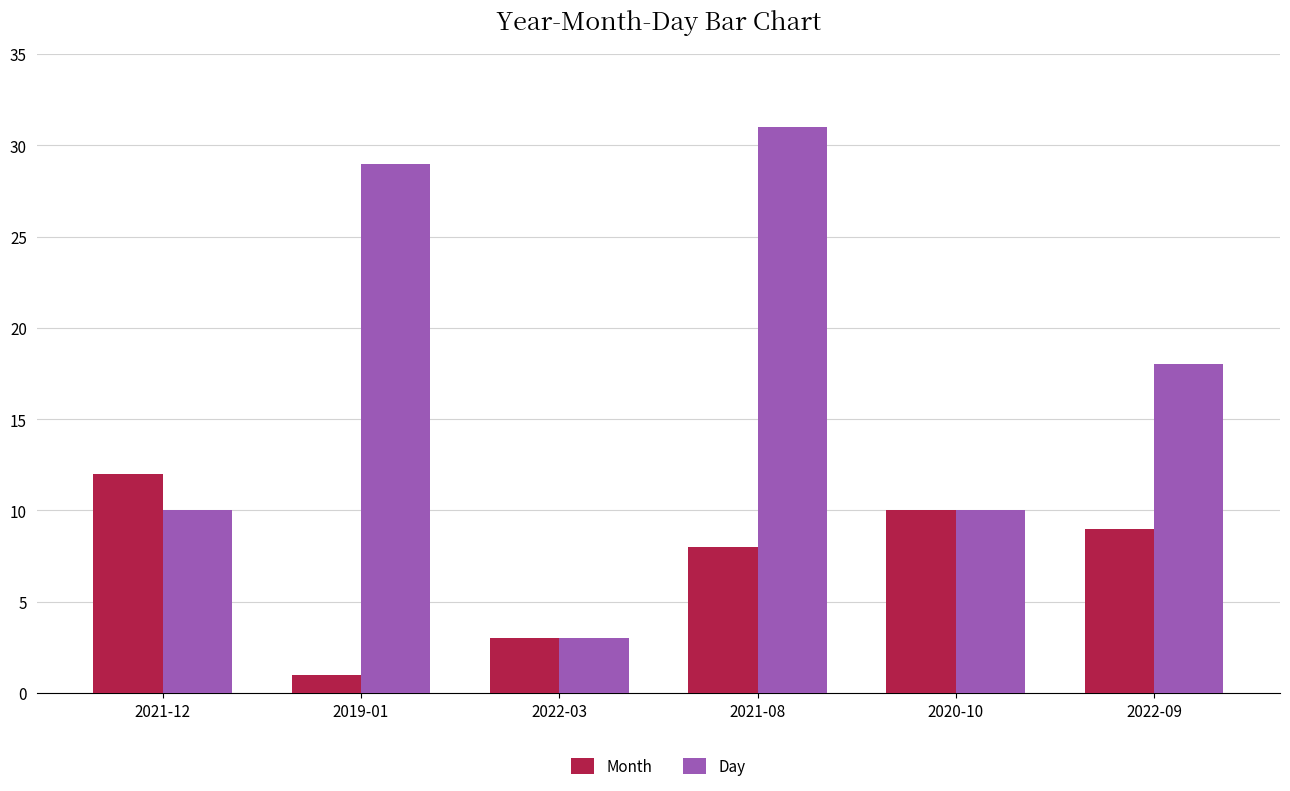

What is the maximum value shown in the chart?

31